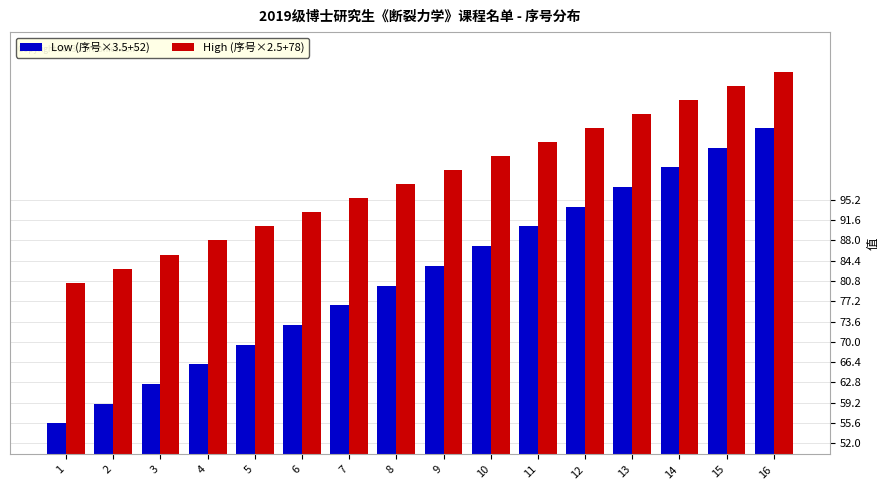

What is the value of the High (序号×2.5+78) bar at the 13th from the left?

110.5